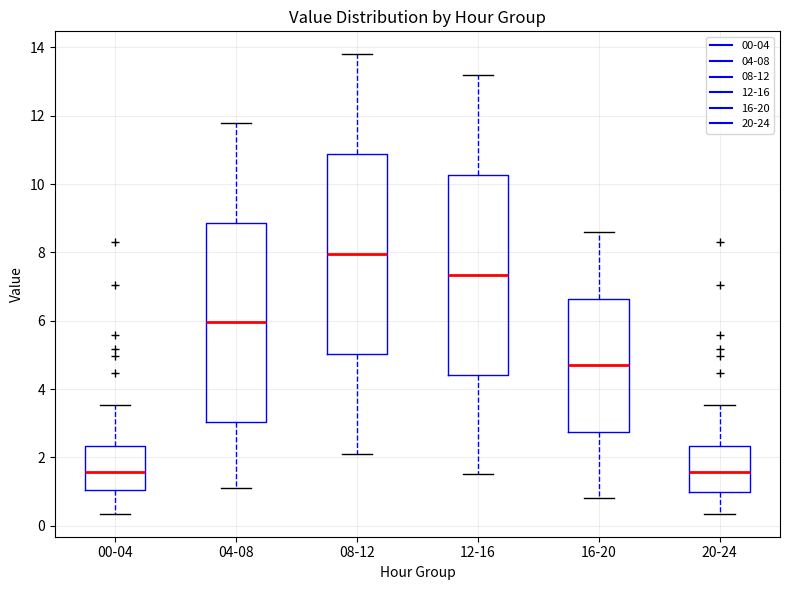

Where is the lower edge of the box for 12-16 on the y-axis? The values are not printed on the chart, so give them approximately, as read against the axis.

4.4